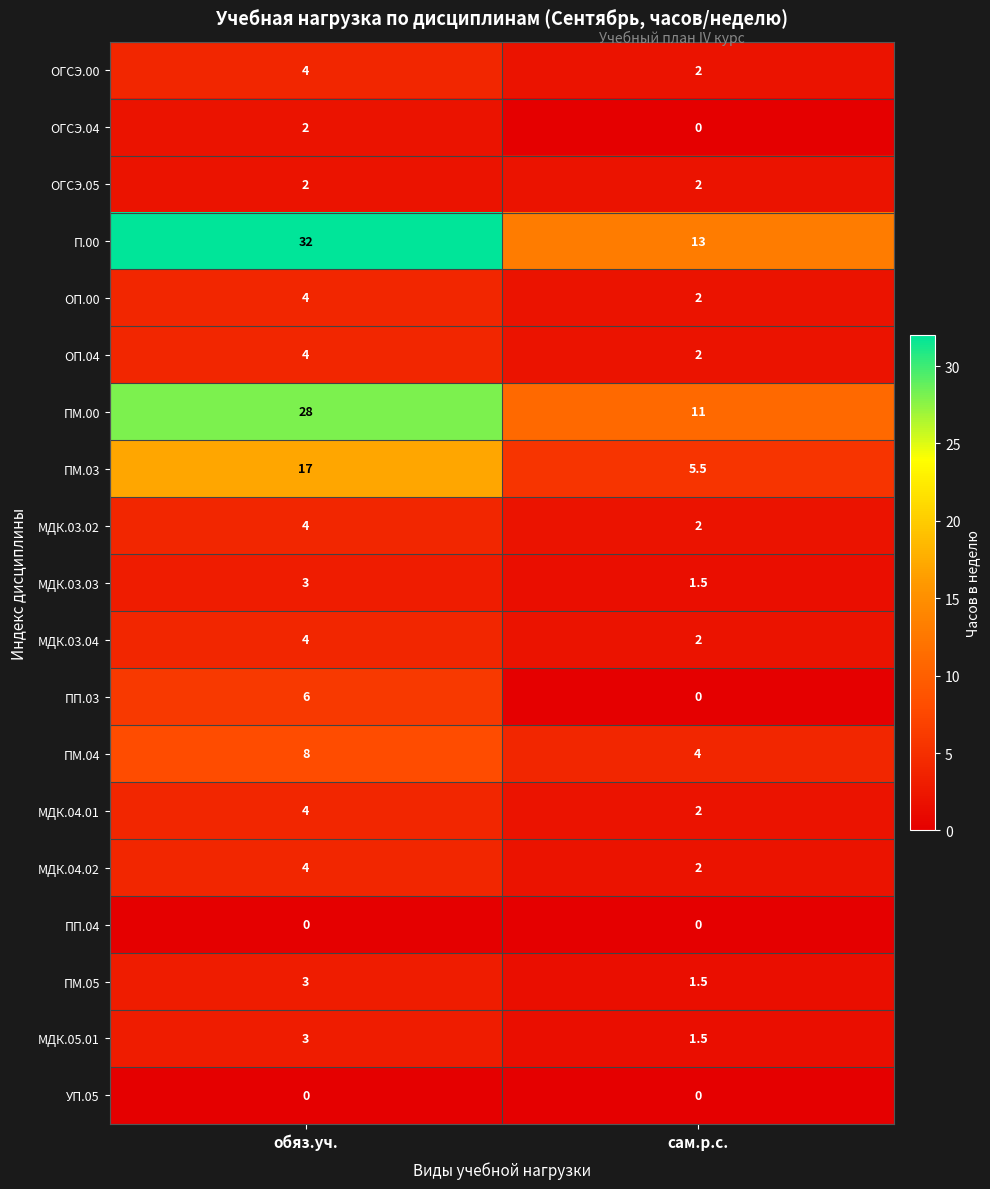

List the labels in order of МДК.03.03 value, smallest first.

сам.р.с., обяз.уч.